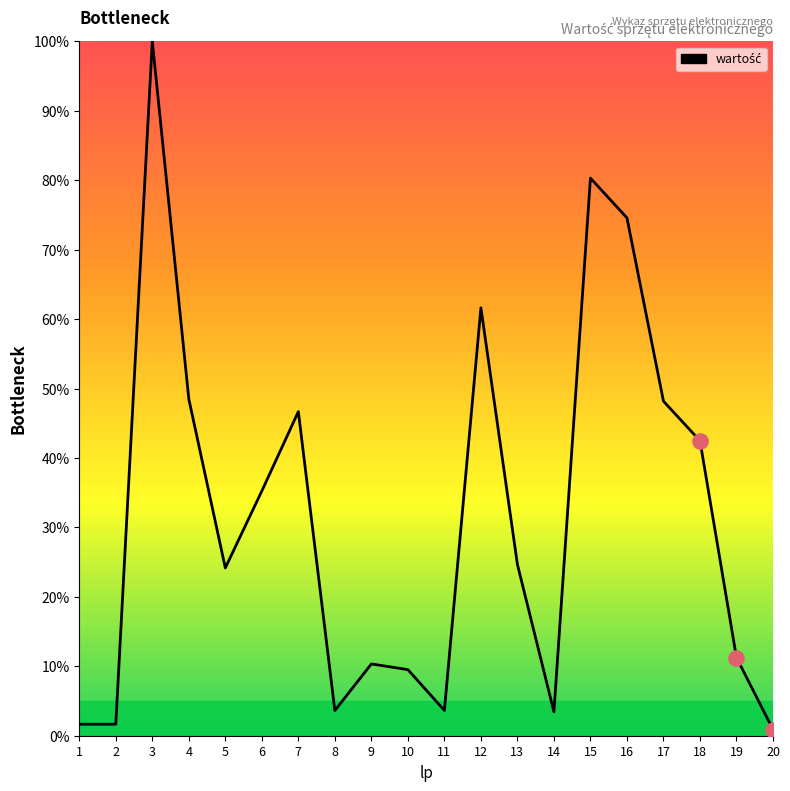

What is the ratio of the value at 8 to the value at 4?

0.1